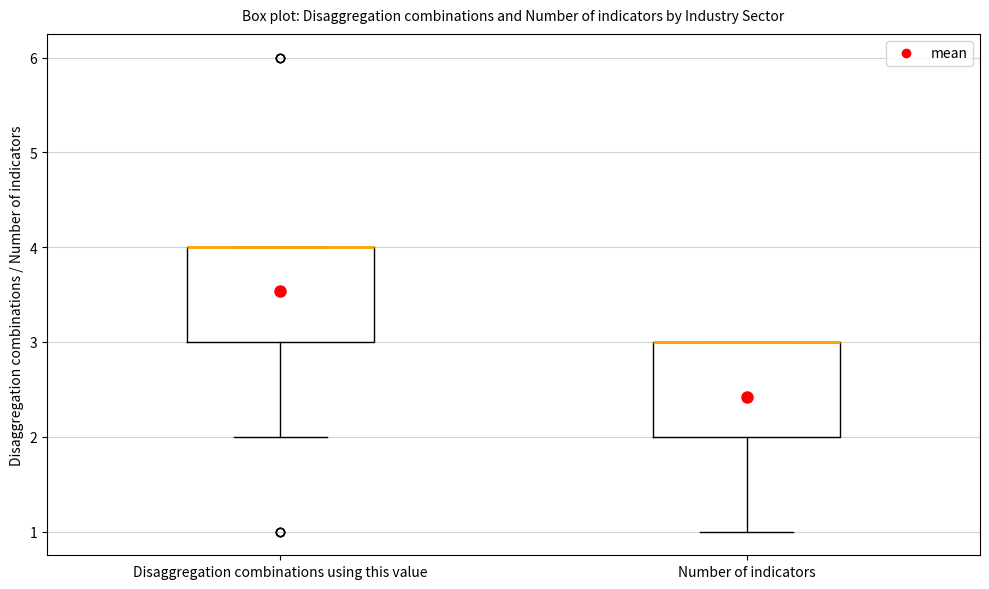

Reading left to right, read every box against the y-axis: the position of its median line, the range the box covers, and the ends of its whiskers. The values are not printed on the chart, so give them approximately, as read against the axis.

Disaggregation combinations using this value: median 4 (drawn on the box's upper edge), box 3 to 4, whiskers 2 to 4
Number of indicators: median 3 (drawn on the box's upper edge), box 2 to 3, whiskers 1 to 3